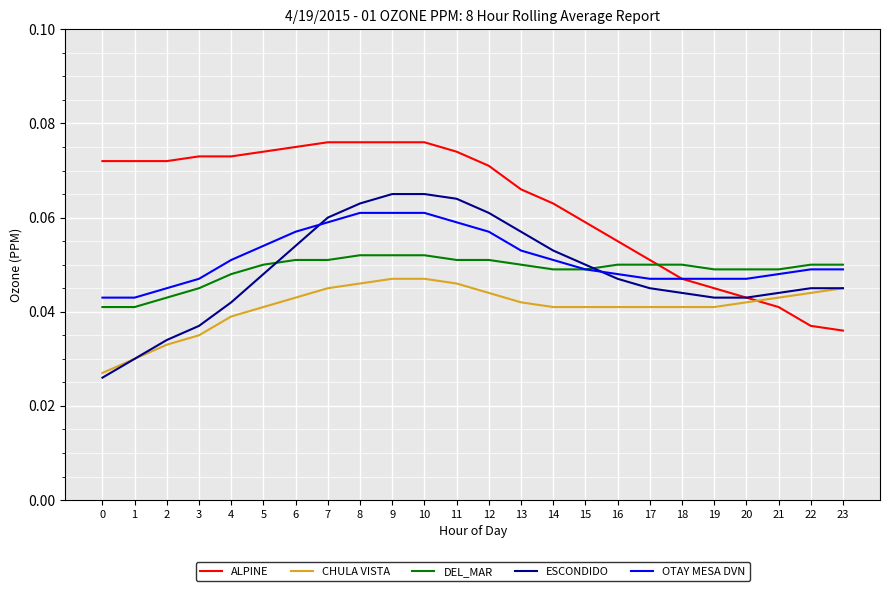

Is it true that ESCONDIDO equals 0.1 at 22?

False